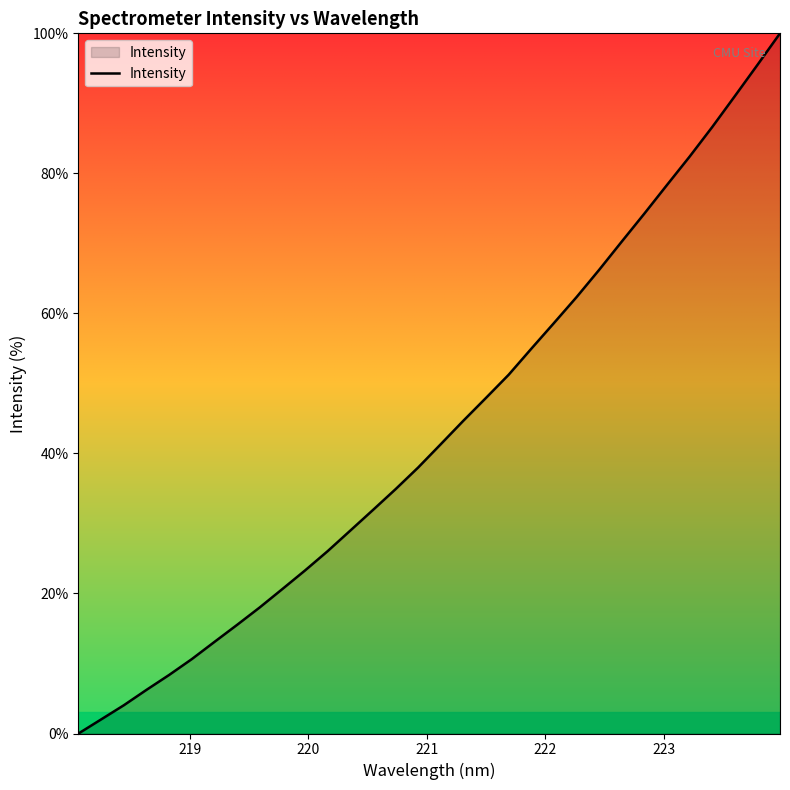

What is the maximum value shown in the chart?

100.0